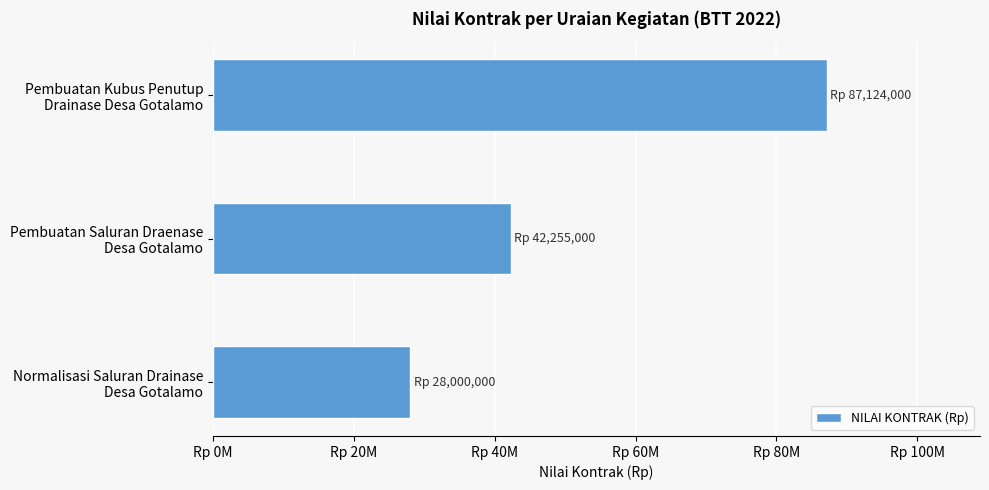

Does the chart contain any negative values?

No